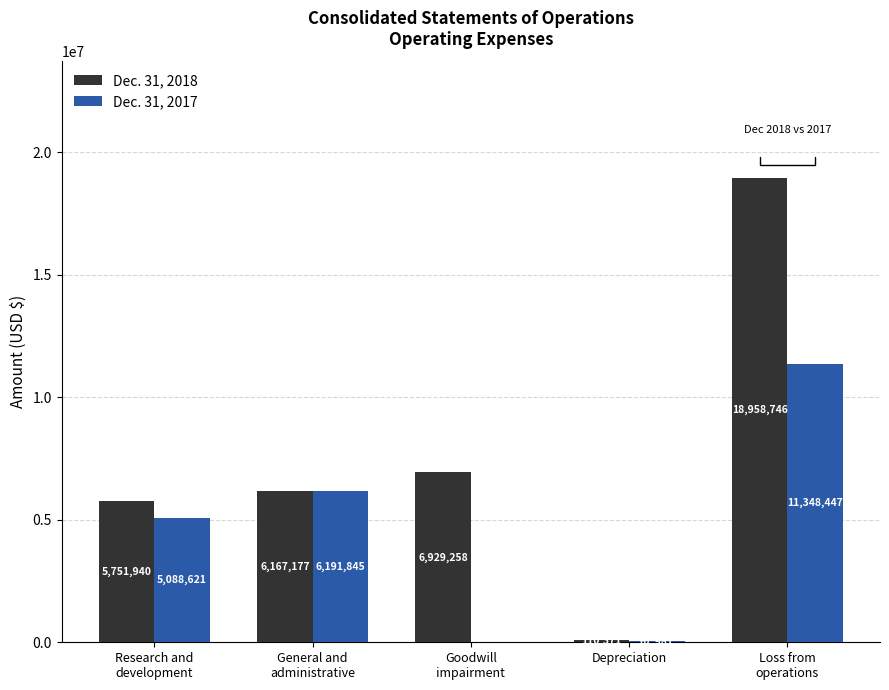

Are the bars horizontal?

No